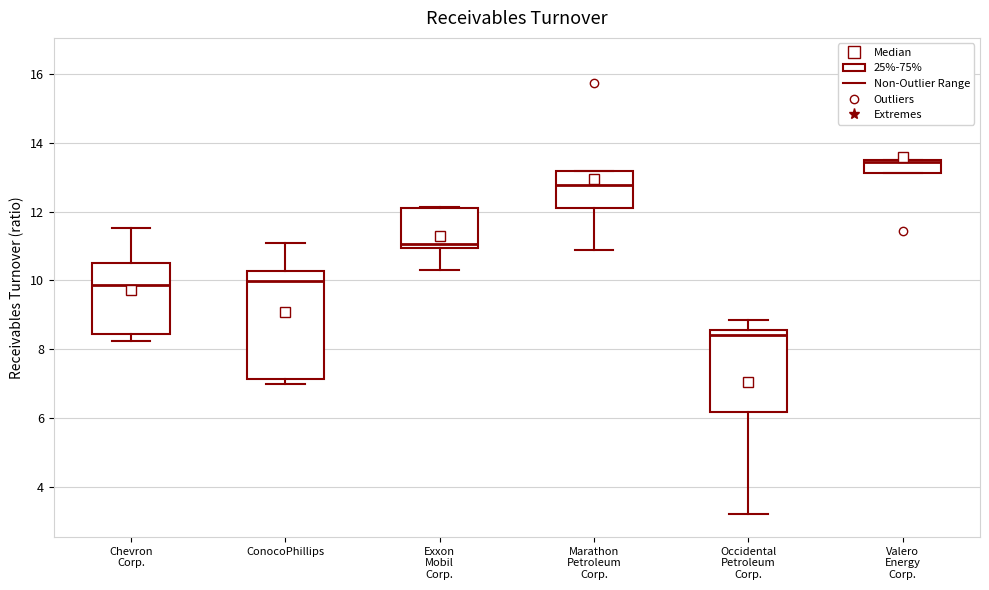

Reading left to right, transcribe this box plot: for each box, give where its median line is, the range the box spans, and where its two whiskers end, as read against the y-axis. The values are not printed on the chart, so give them approximately, as read against the axis.

Chevron Corp.: median 9.8, box 8.4 to 10.6, whiskers 8.2 to 11.6
ConocoPhillips: median 10.0, box 7.2 to 10.2, whiskers 7.0 to 11.0
Exxon Mobil Corp.: median 11.0 (just above the box's lower edge), box 11.0 to 12.2, whiskers 10.2 to 12.2
Marathon Petroleum Corp.: median 12.8, box 12.2 to 13.2, whiskers 10.8 to 13.2
Occidental Petroleum Corp.: median 8.4, box 6.2 to 8.6, whiskers 3.2 to 8.8
Valero Energy Corp.: median 13.4, box 13.2 to 13.6, whiskers 13.2 to 13.6